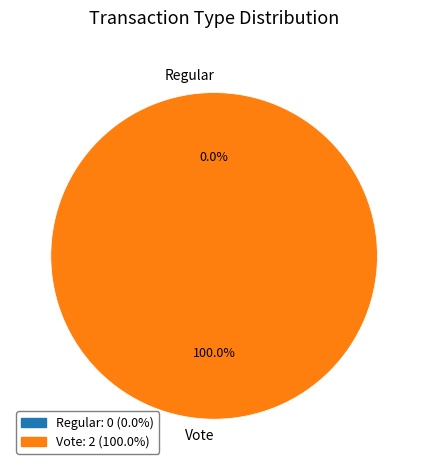

The Regular slice represents 1% of the pie. True or false?

False